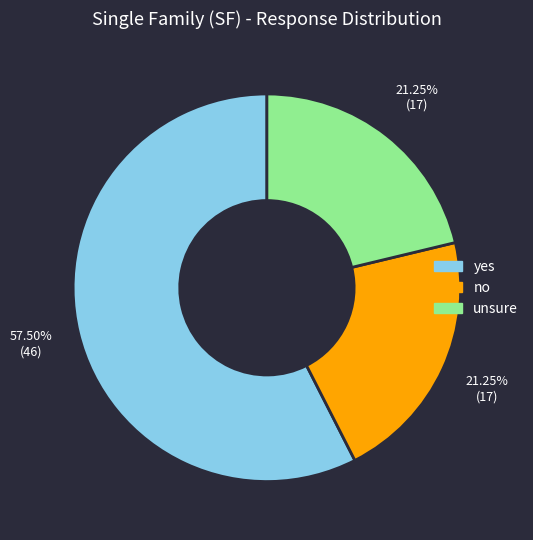

What is the ratio of the value at unsure to the value at no?

1.0